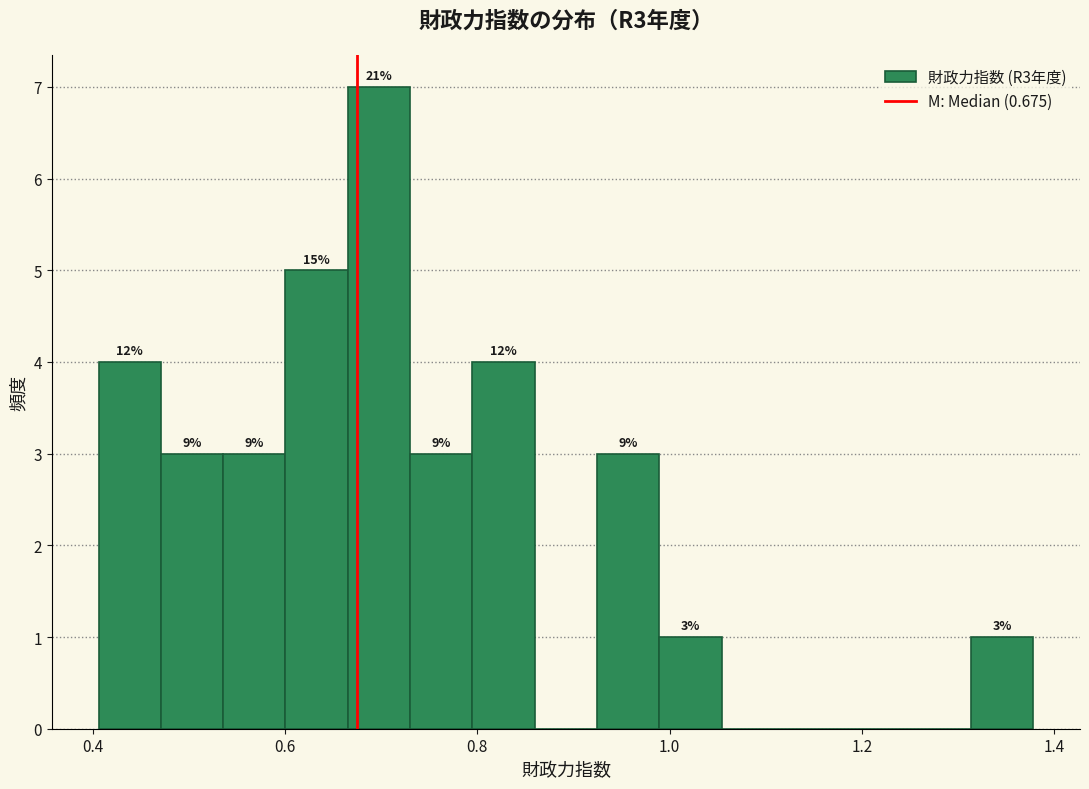

Read against the x-axis, roughly where is the centre of the tallest bar?

0.70